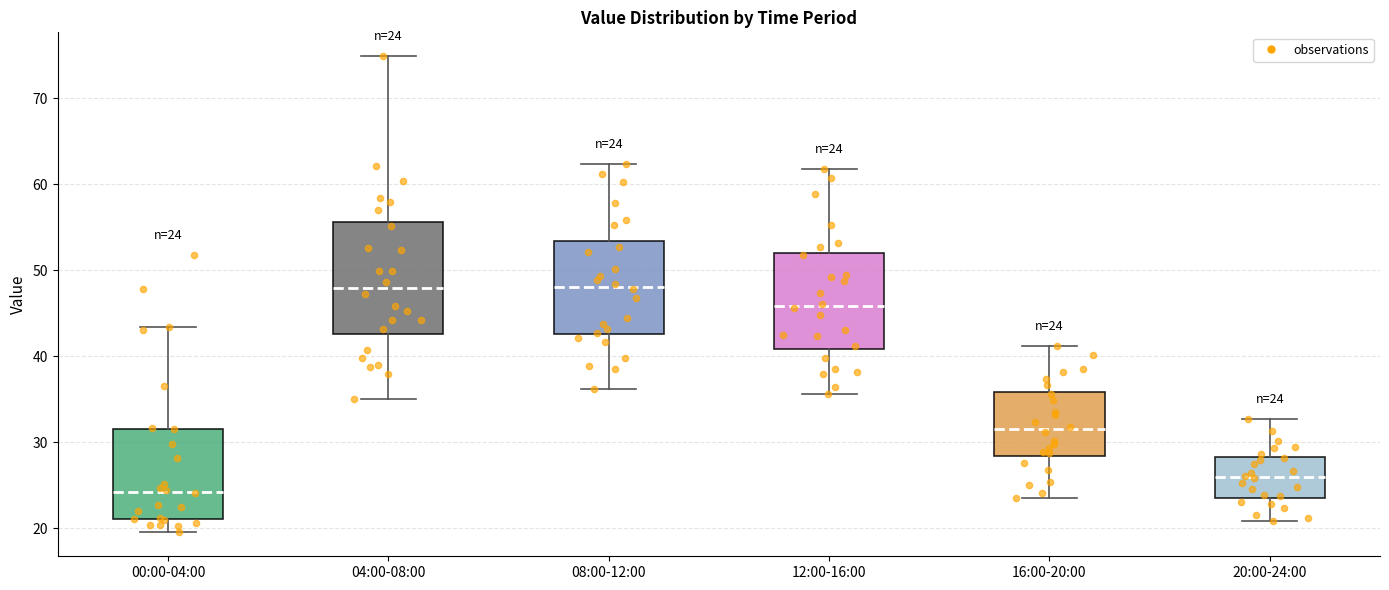

Comparing the boxes themselves (not the whiskers), which one is the tallest?

04:00-08:00